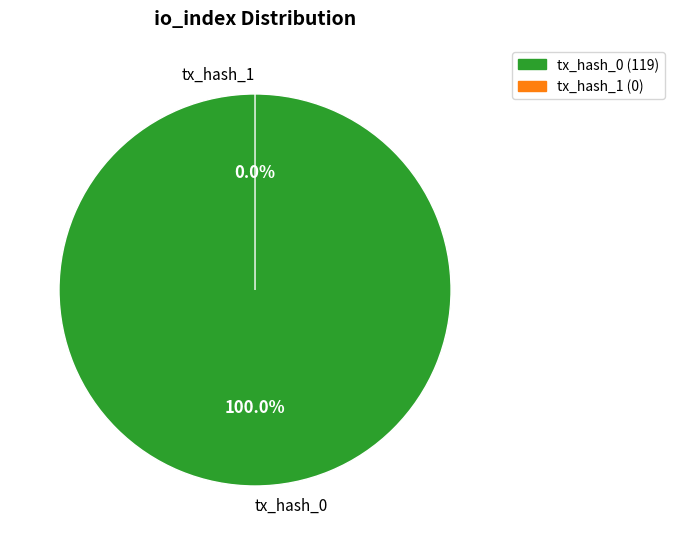

To the nearest percent, what is the combined percentage of tx_hash_1 and tx_hash_0?

100%